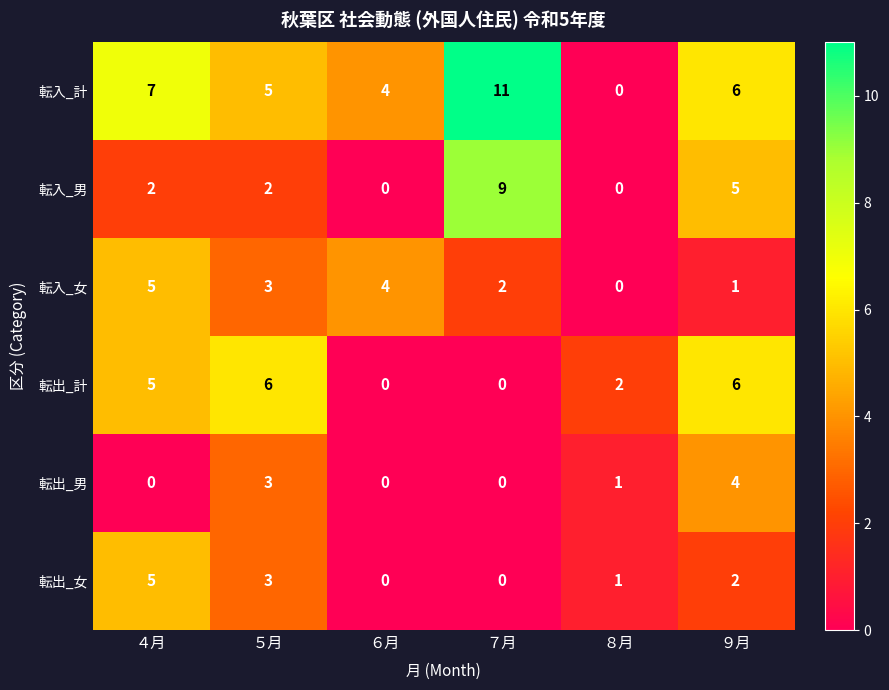

How many 転出_計 values are between 0 and 6?

6